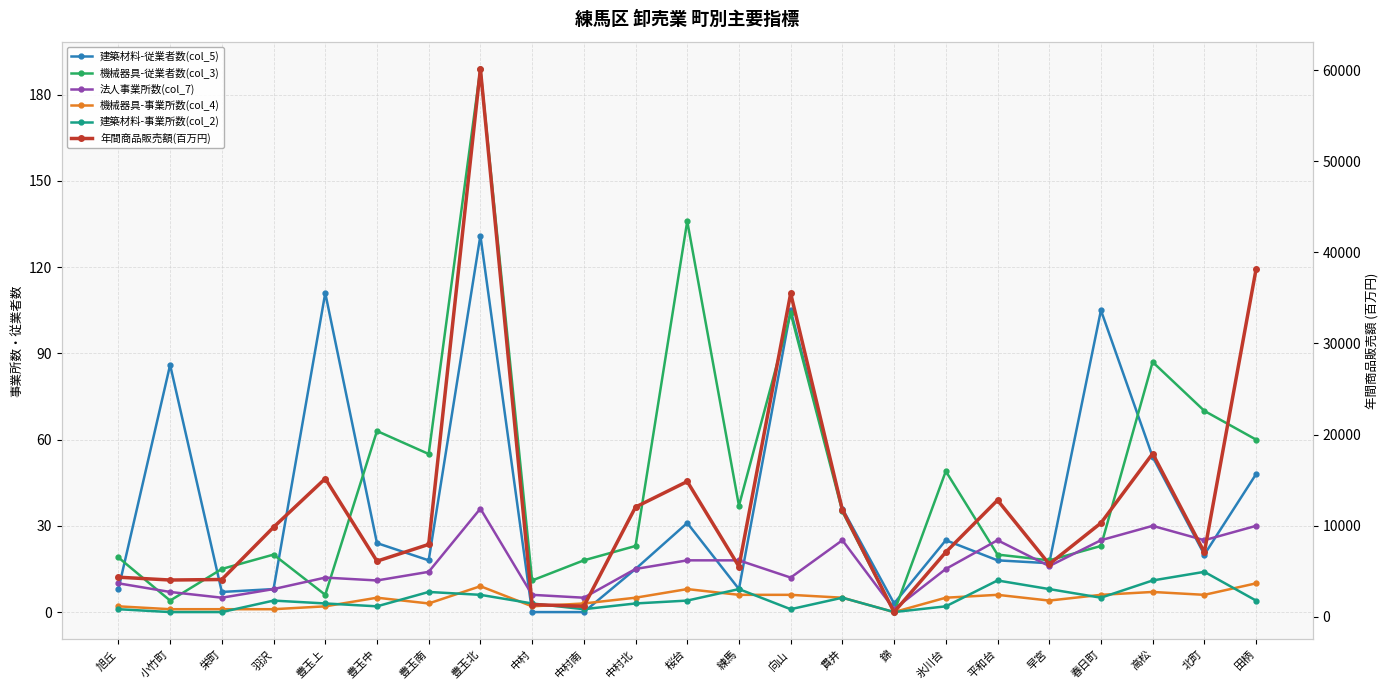

Reading right to left, what are all the values shown in this chart?

建築材料-従業者数(col_5): 田柄=48	北町=20	高松=54	春日町=105	早宮=17	平和台=18	氷川台=25	錦=3	貫井=36	向山=105	練馬=8	桜台=31	中村北=15	中村南=0	中村=0	豊玉北=131	豊玉南=18	豊玉中=24	豊玉上=111	羽沢=8	栄町=7	小竹町=86	旭丘=8
機械器具-従業者数(col_3): 田柄=60	北町=70	高松=87	春日町=23	早宮=18	平和台=20	氷川台=49	錦=0	貫井=35	向山=104	練馬=37	桜台=136	中村北=23	中村南=18	中村=11	豊玉北=189	豊玉南=55	豊玉中=63	豊玉上=6	羽沢=20	栄町=15	小竹町=4	旭丘=19
法人事業所数(col_7): 田柄=30	北町=25	高松=30	春日町=25	早宮=16	平和台=25	氷川台=15	錦=1	貫井=25	向山=12	練馬=18	桜台=18	中村北=15	中村南=5	中村=6	豊玉北=36	豊玉南=14	豊玉中=11	豊玉上=12	羽沢=8	栄町=5	小竹町=7	旭丘=10
機械器具-事業所数(col_4): 田柄=10	北町=6	高松=7	春日町=6	早宮=4	平和台=6	氷川台=5	錦=0	貫井=5	向山=6	練馬=6	桜台=8	中村北=5	中村南=3	中村=2	豊玉北=9	豊玉南=3	豊玉中=5	豊玉上=2	羽沢=1	栄町=1	小竹町=1	旭丘=2
建築材料-事業所数(col_2): 田柄=4	北町=14	高松=11	春日町=5	早宮=8	平和台=11	氷川台=2	錦=0	貫井=5	向山=1	練馬=8	桜台=4	中村北=3	中村南=1	中村=3	豊玉北=6	豊玉南=7	豊玉中=2	豊玉上=3	羽沢=4	栄町=0	小竹町=0	旭丘=1
年間商品販売額(百万円): 田柄=38146	北町=7075	高松=17910	春日町=10289	早宮=5776	平和台=12796	氷川台=7091	錦=514	貫井=11731	向山=35492	練馬=5511	桜台=14848	中村北=12040	中村南=1149	中村=1338	豊玉北=60139	豊玉南=7941	豊玉中=6103	豊玉上=15166	羽沢=9830	栄町=4089	小竹町=4032	旭丘=4343